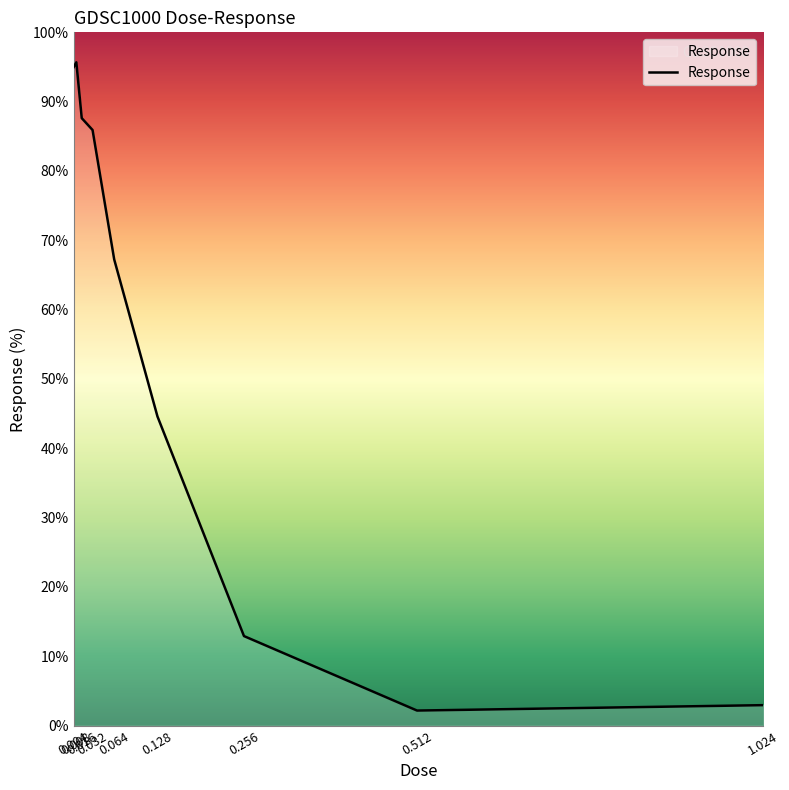

Count the number of categories in the chart.

9